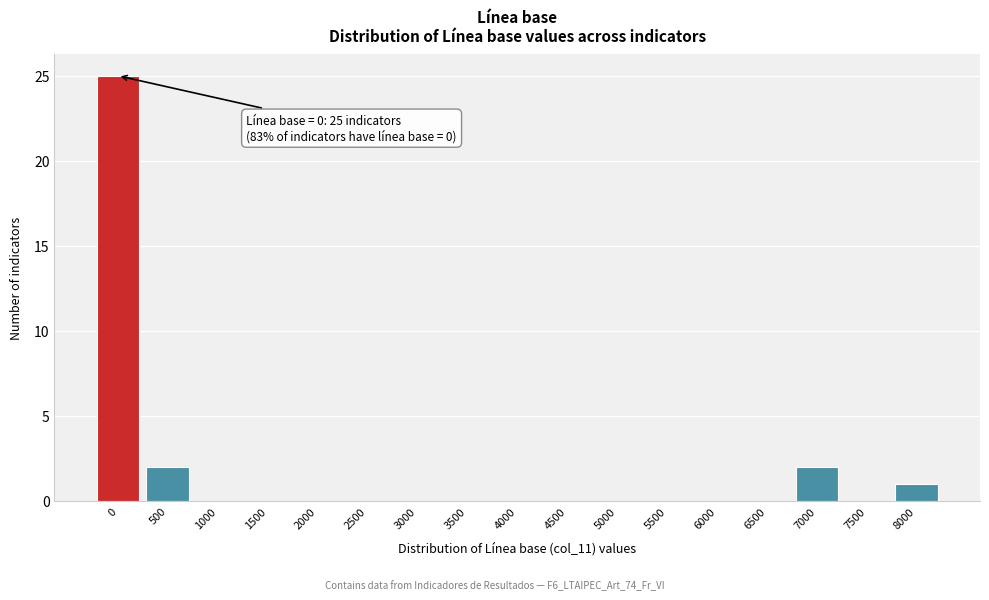

Reading left to right, extract all data points from this chart.

0=25	500=2	1000=0	1500=0	2000=0	2500=0	3000=0	3500=0	4000=0	4500=0	5000=0	5500=0	6000=0	6500=0	7000=2	7500=0	8000=1